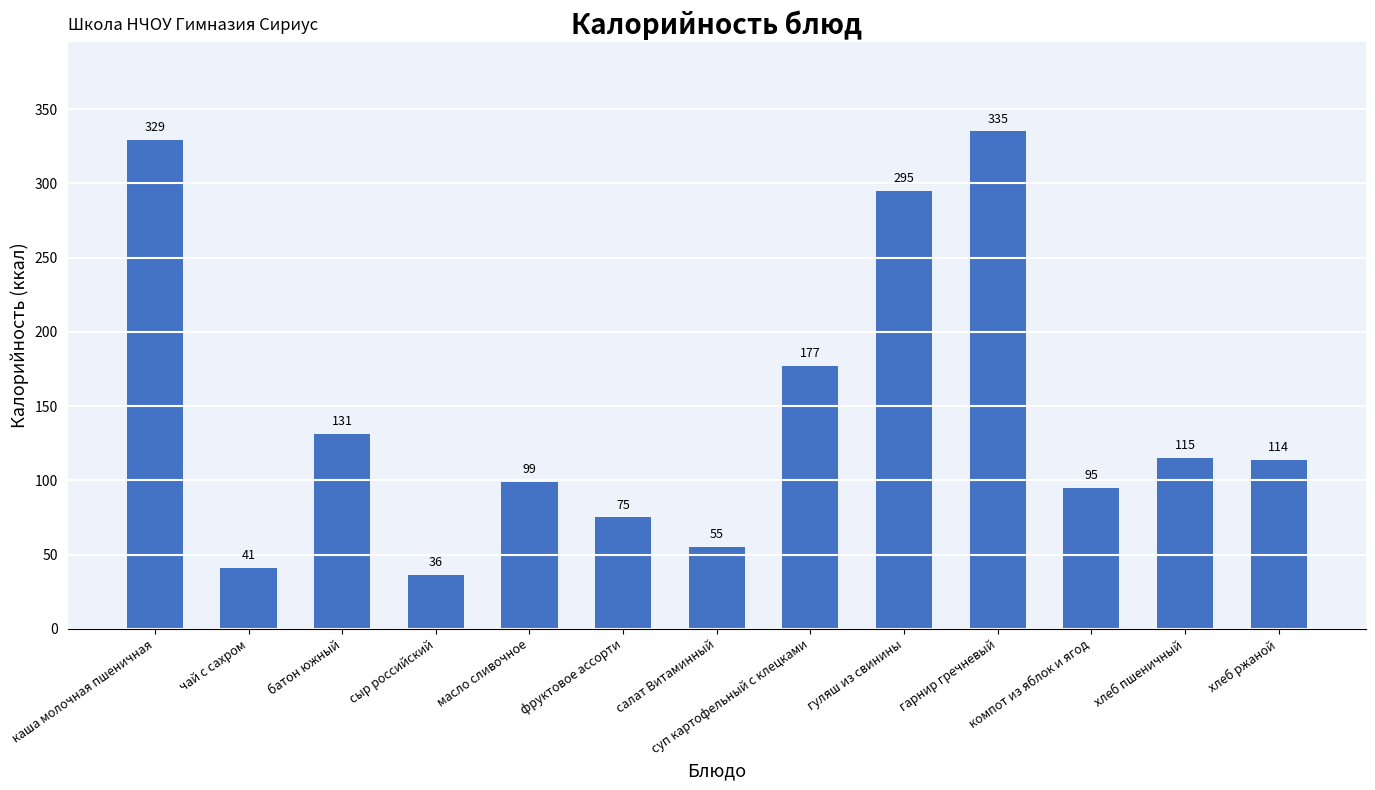

Reading left to right, extract all data points from this chart.

каша молочная пшеничная=329	чай с сахром=41	батон южный=131	сыр российский=36	масло сливочное=99	фруктовое ассорти=75	салат Витаминный=55	суп картофельный с клецками=177	гуляш из свинины=295	гарнир гречневый=335	компот из яблок и ягод=95	хлеб пшеничный=115	хлеб ржаной=114